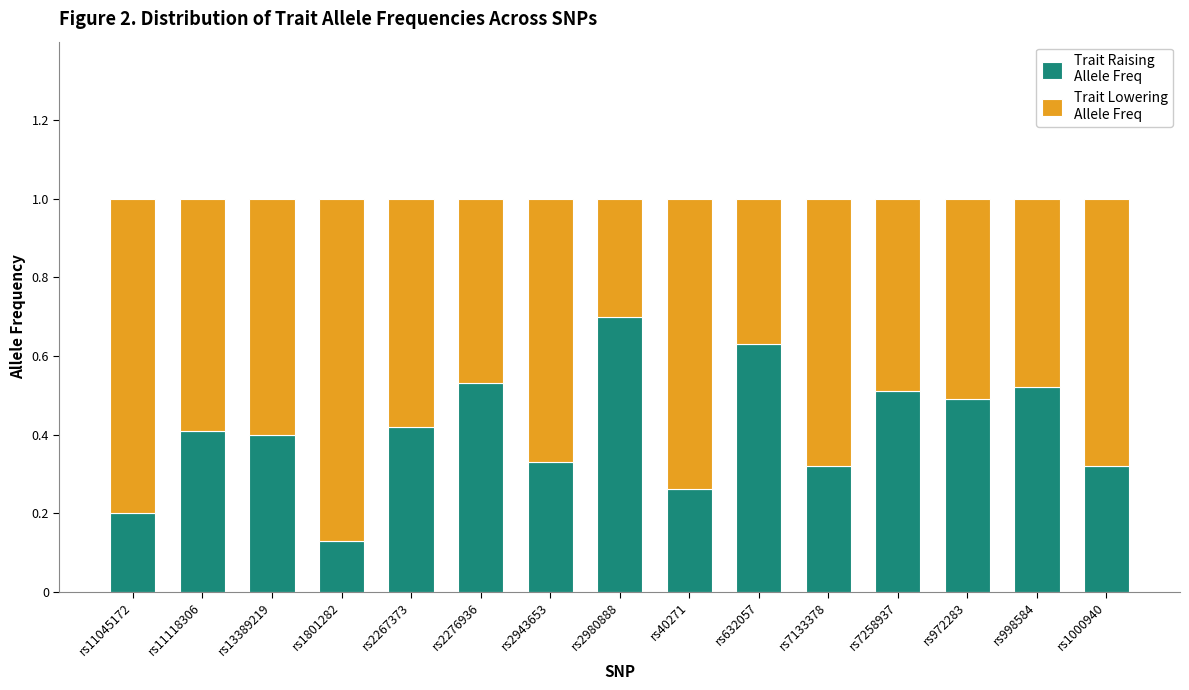

What is the total value across all series at rs7258937?

1.0